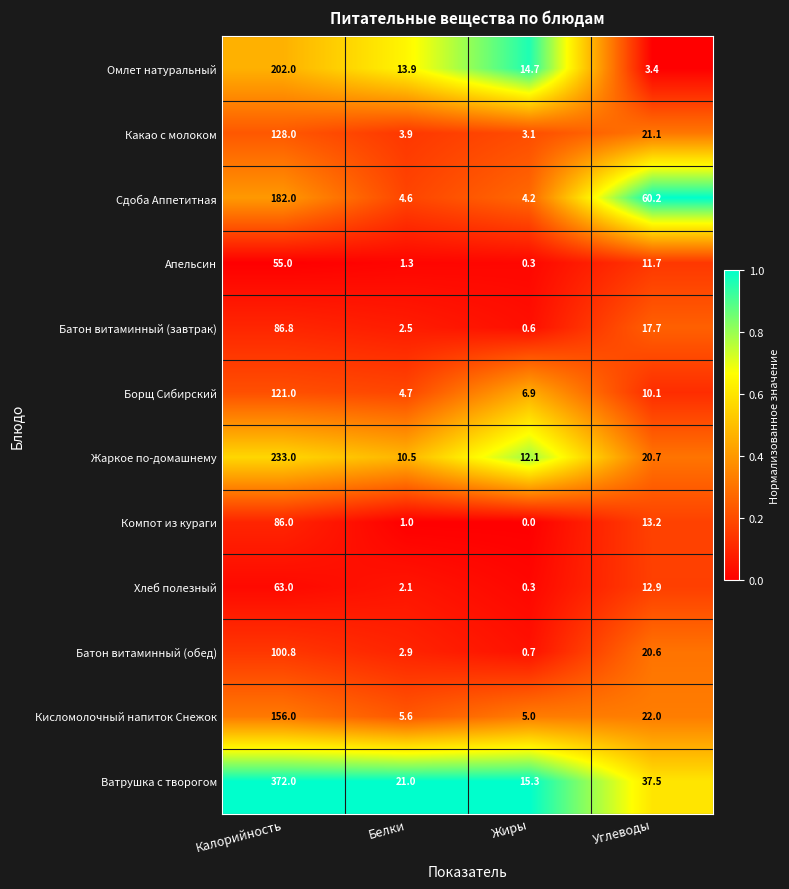

What is the sum of the Компот из кураги values at Углеводы and Жиры?

13.2